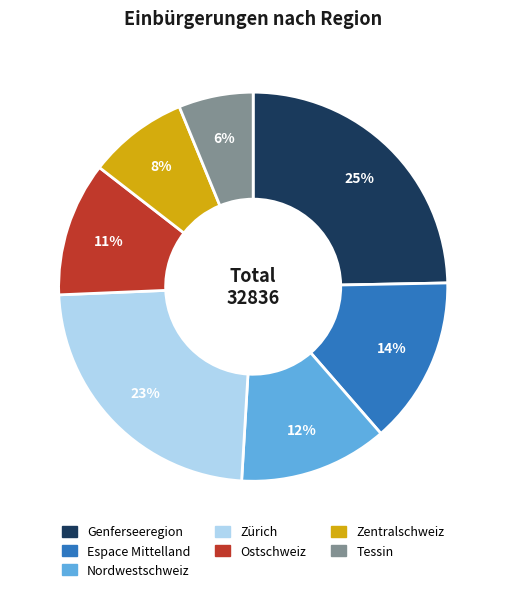

What percentage is the Genferseeregion slice, to the nearest percent?

25%